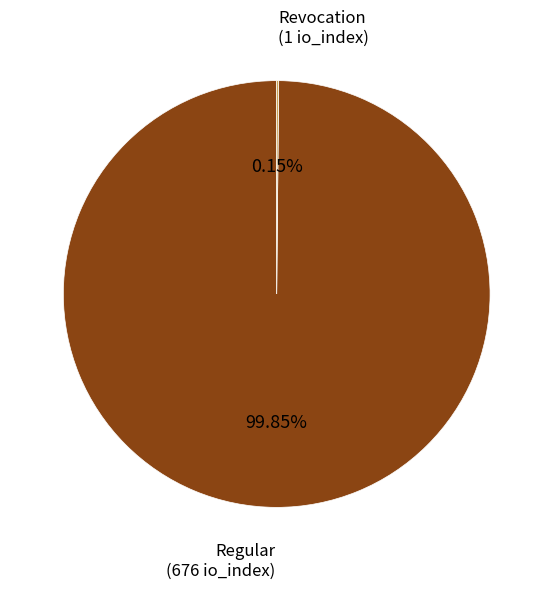

Is there a majority slice in this chart?

Yes